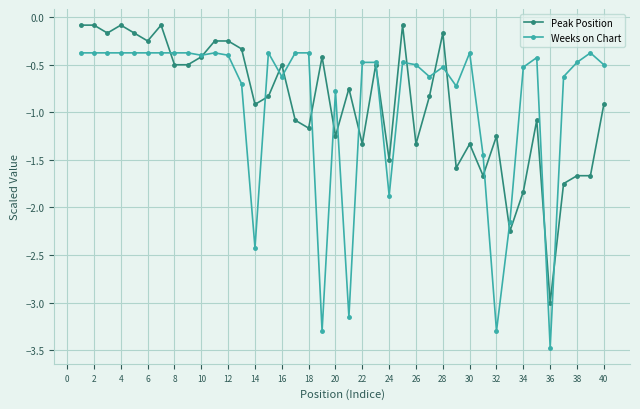

True or false: Weeks on Chart has more than 0 interior local peaks.

True